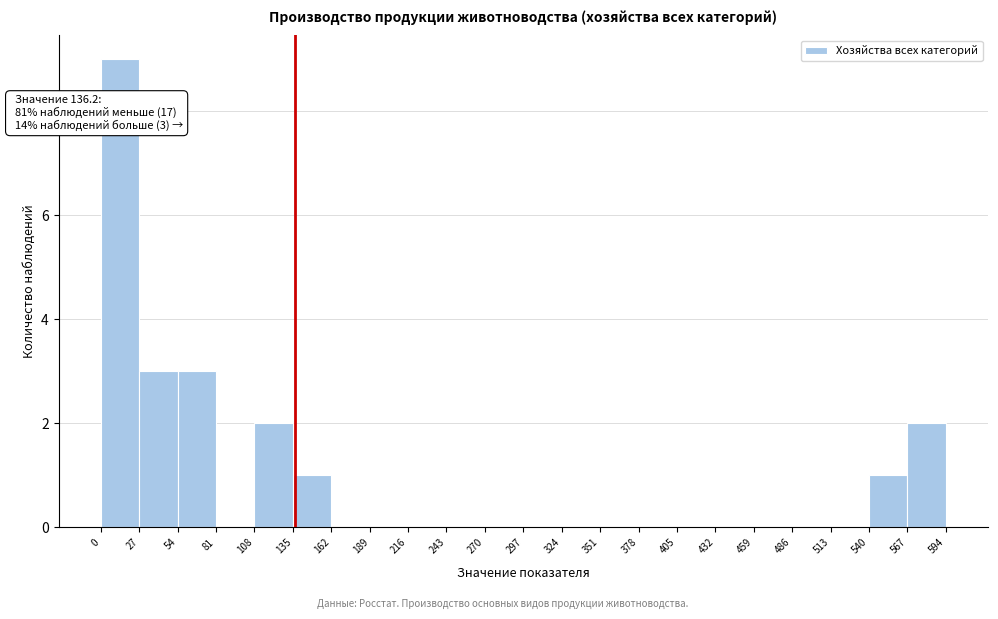

Over which range of the x-axis is the bar tallest?

0 to 27